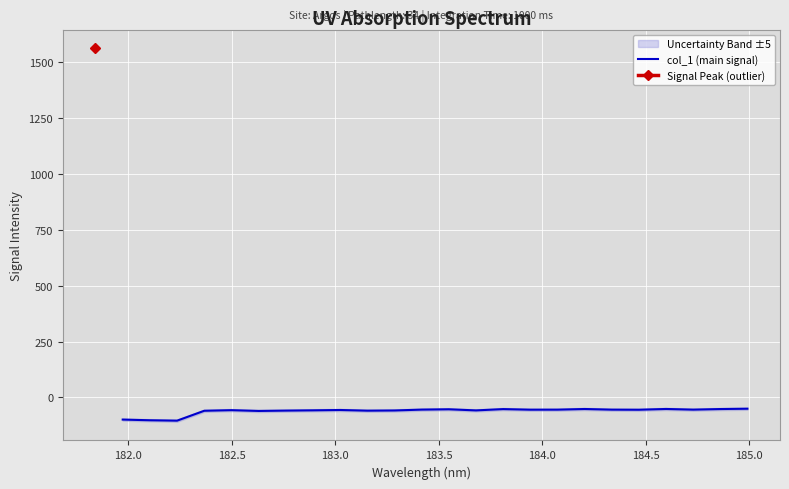

How many lines are shown in the chart?

1